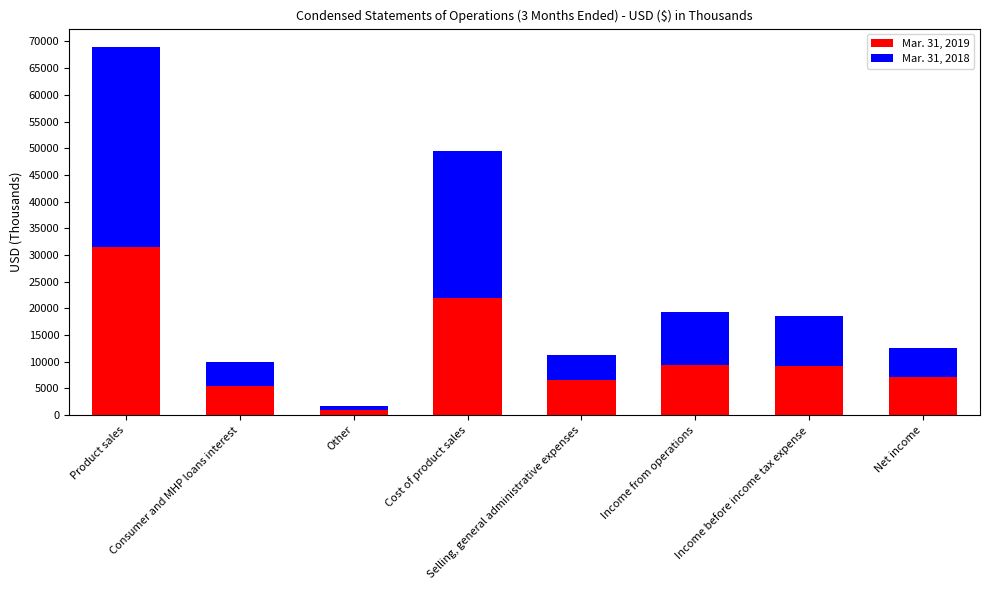

What is the maximum value for Mar. 31, 2019?

31550